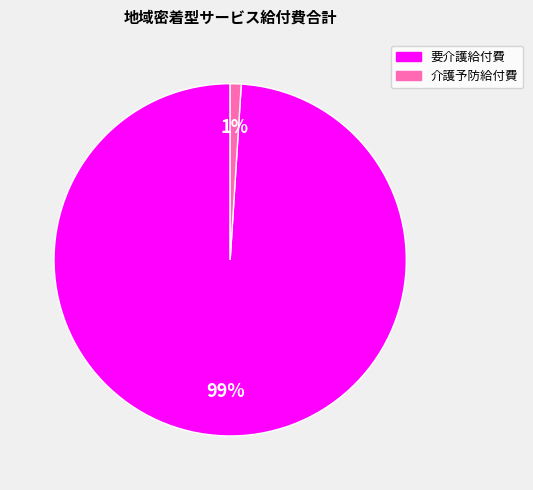

To the nearest percent, what is the difference between the largest and smallest slice percentages?

98%